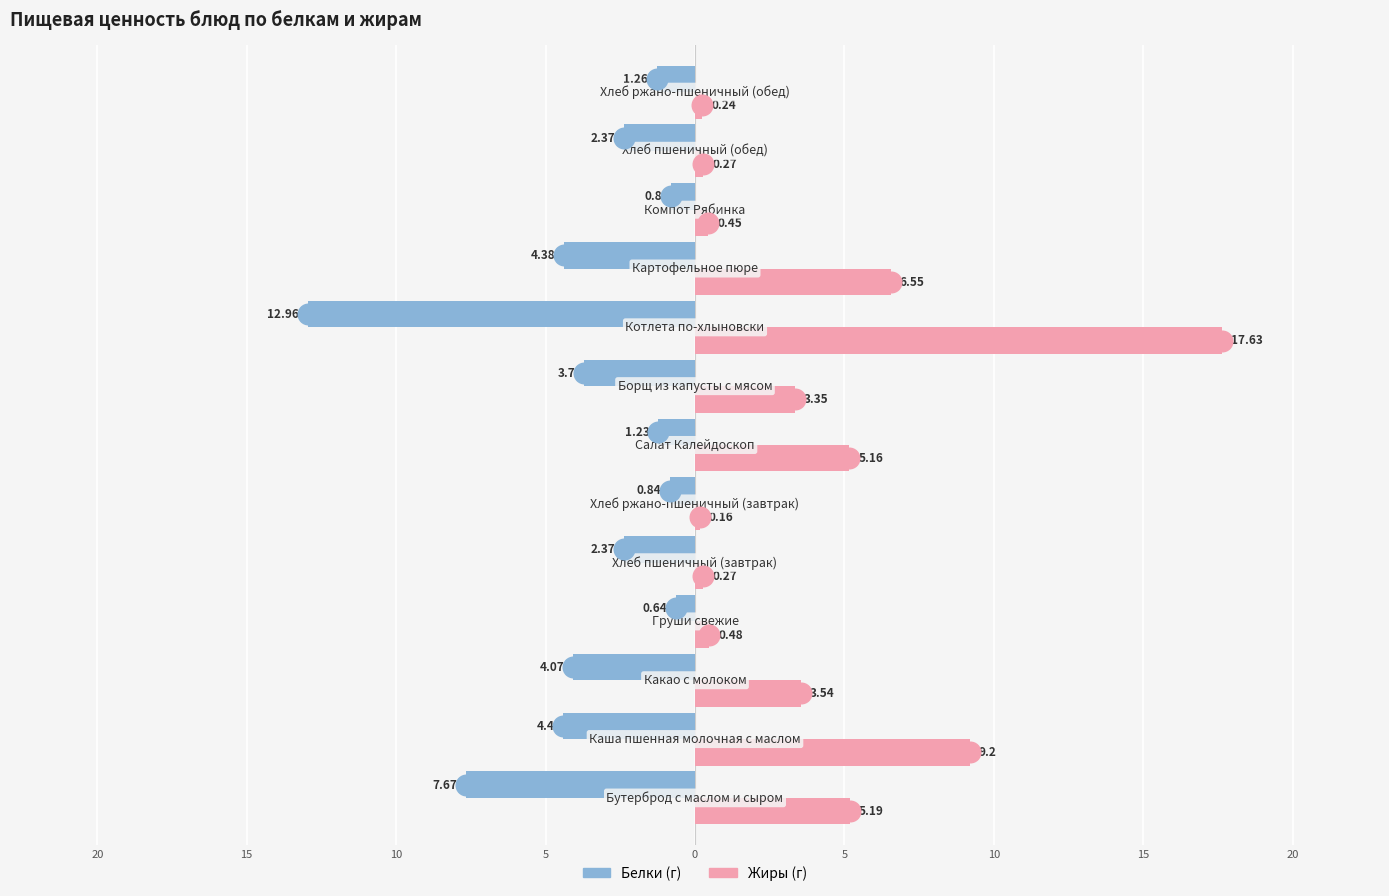

What are all the series names shown in the legend?

Белки, Жиры